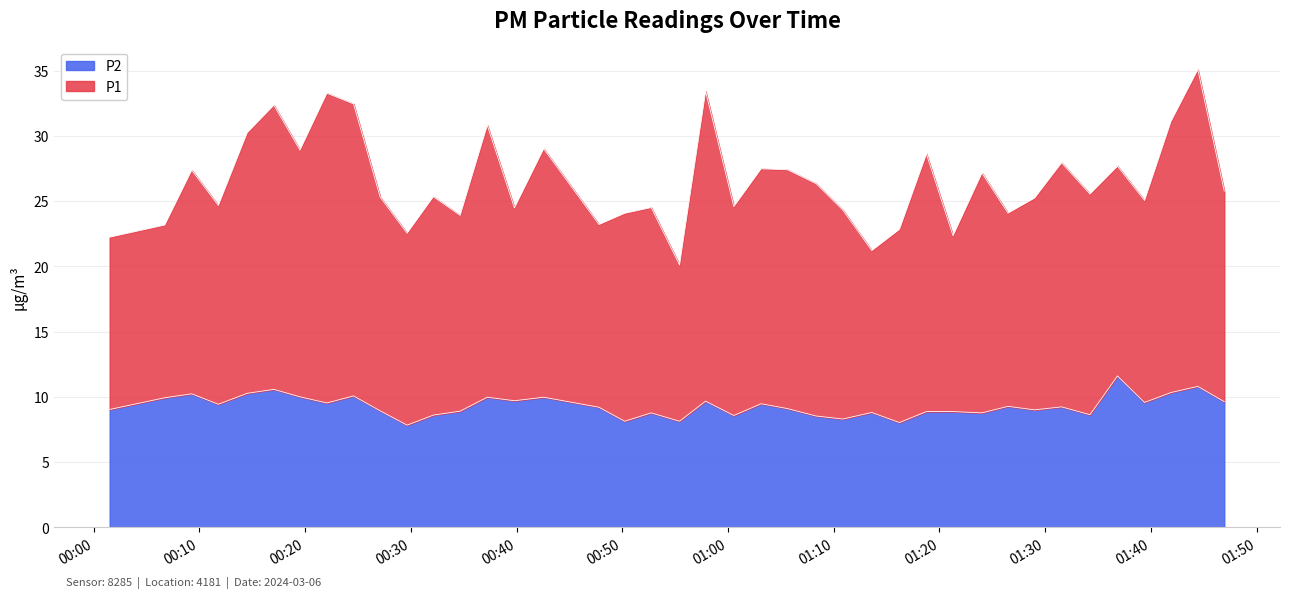

List the series in order of their peak value, lowest first.

P2, P1